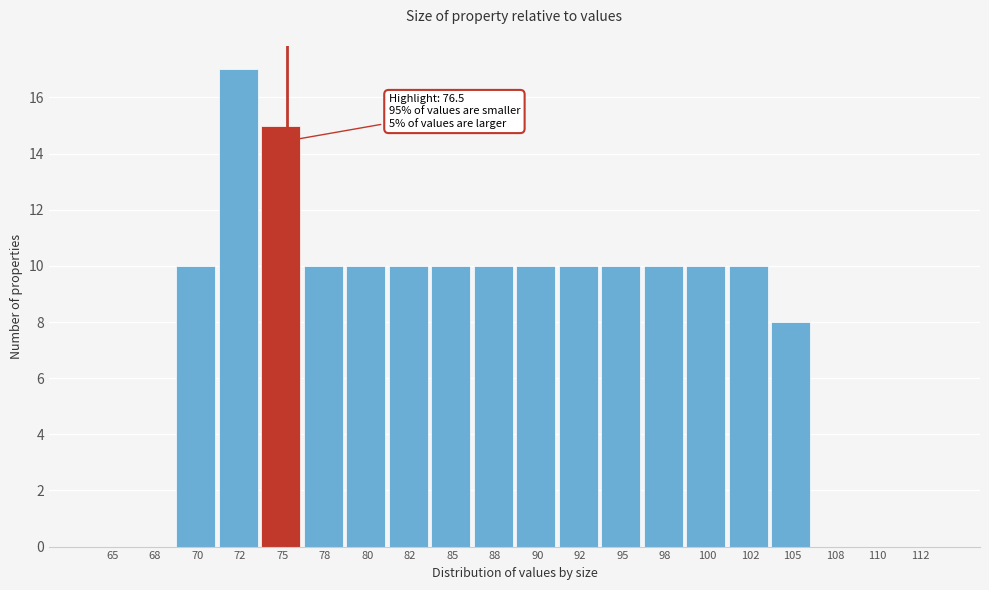

Reading left to right, transcribe all the data shown in this chart.

65=0	68=0	70=10	72=17	75=15	78=10	80=10	82=10	85=10	88=10	90=10	92=10	95=10	98=10	100=10	102=10	105=8	108=0	110=0	112=0